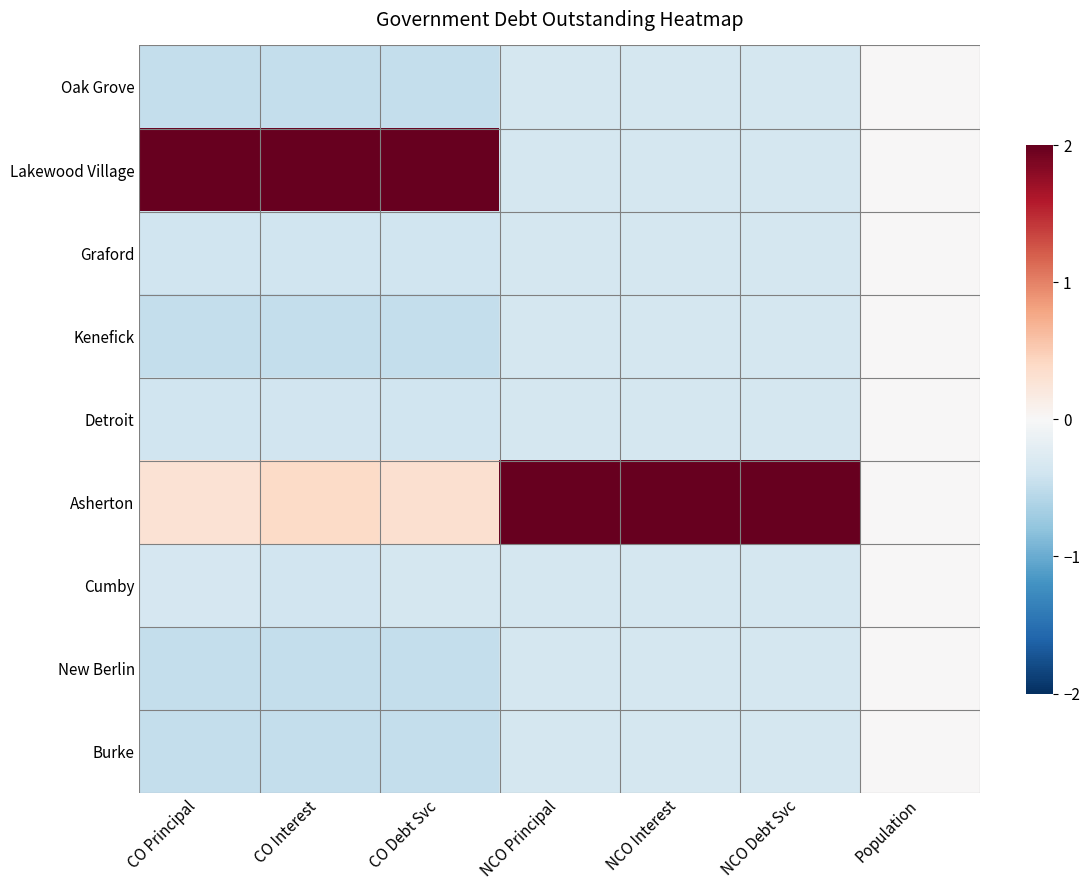

What is the difference between the highest and lowest values at CO Debt Svc?

2.5